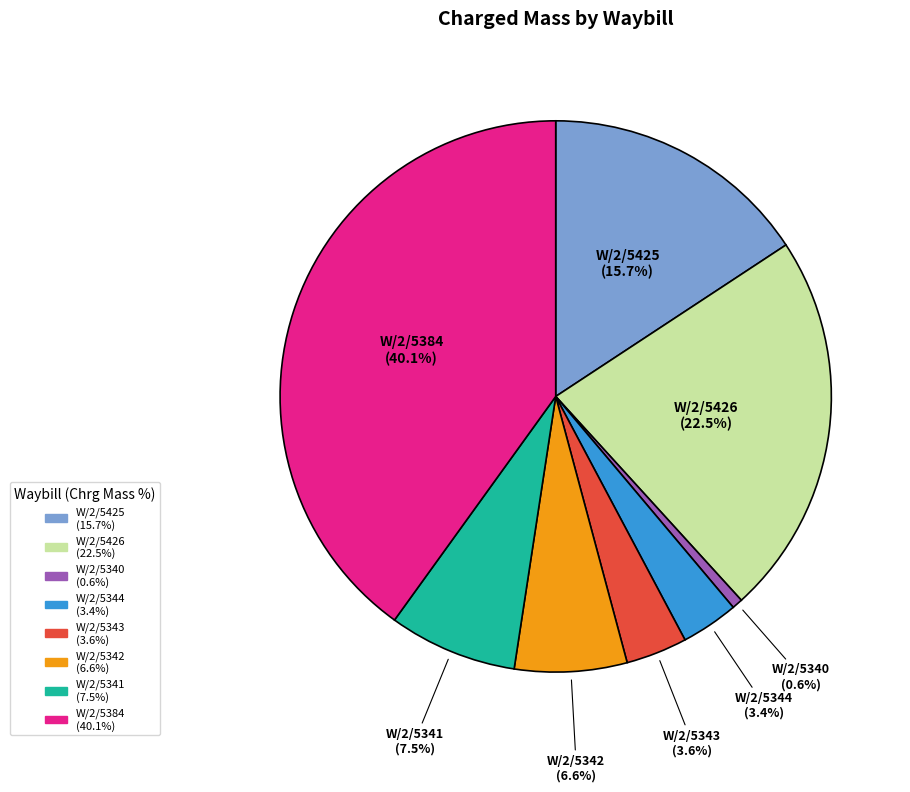

Approximately how many times larger is the value at W/2/5425 compared to W/2/5384?

0.4